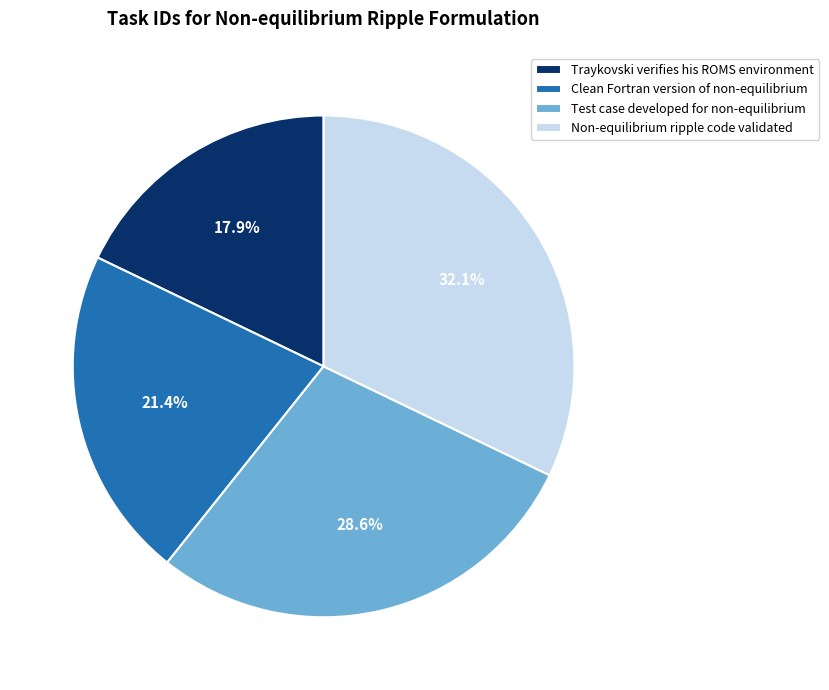

How many segments does this pie chart have?

4